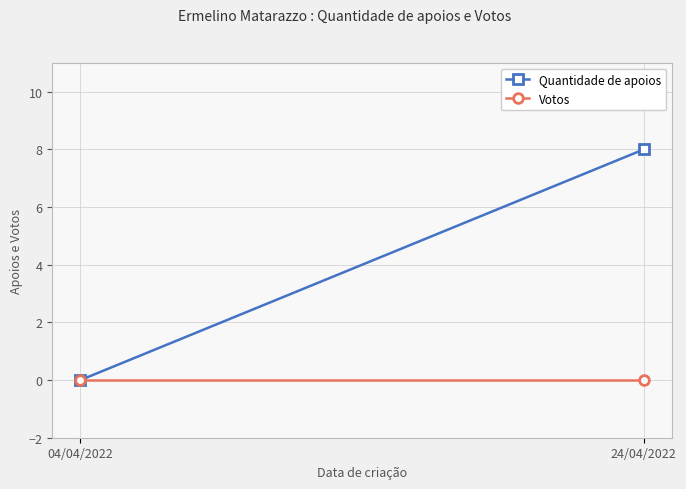

At how many categories does at least one series exceed 0?

1